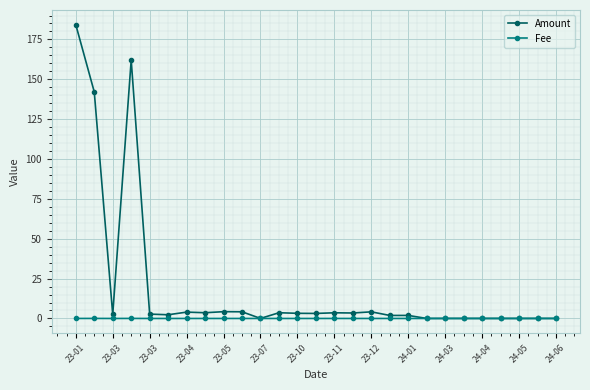

At how many categories does at least one series exceed 61?

3